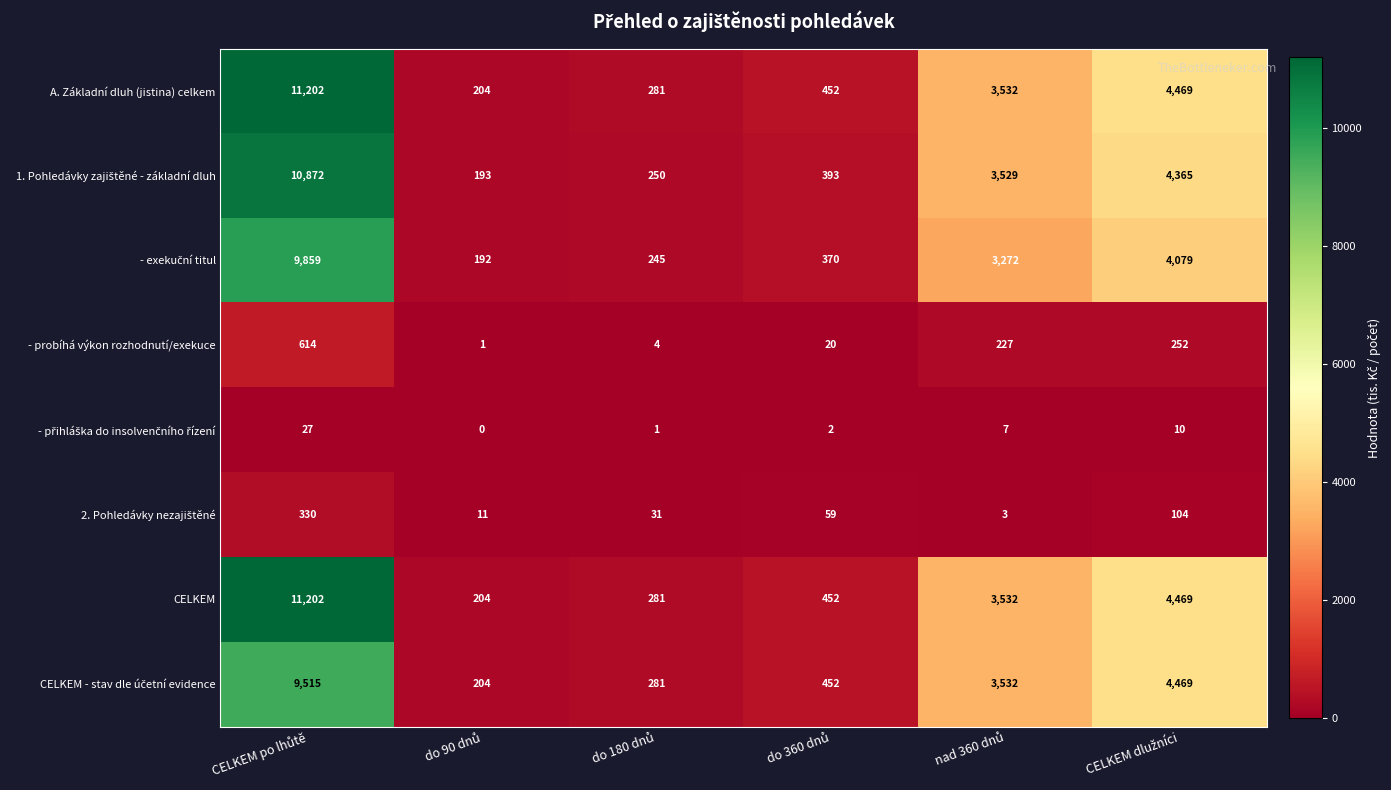

What is the difference between the second highest and second lowest values in the CELKEM series?

4188